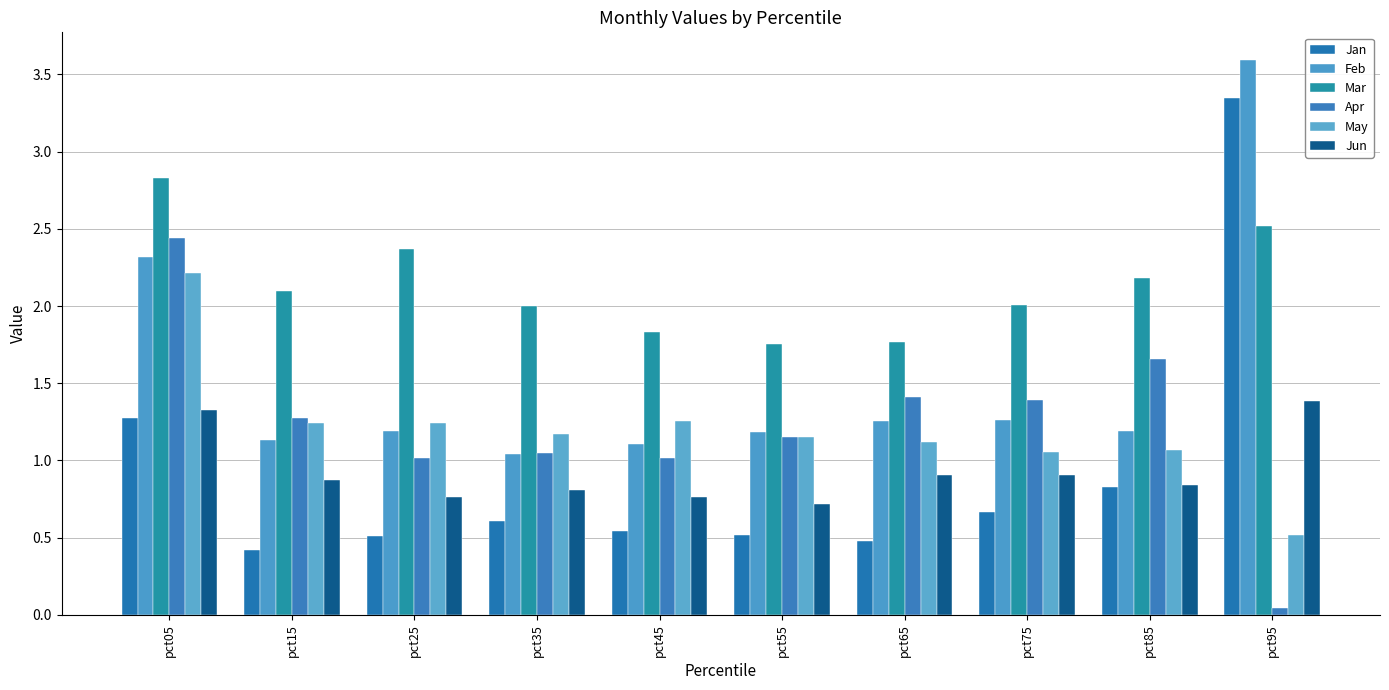

At pct95, list the series in order from largest to smallest.

Feb, Jan, Mar, Jun, May, Apr